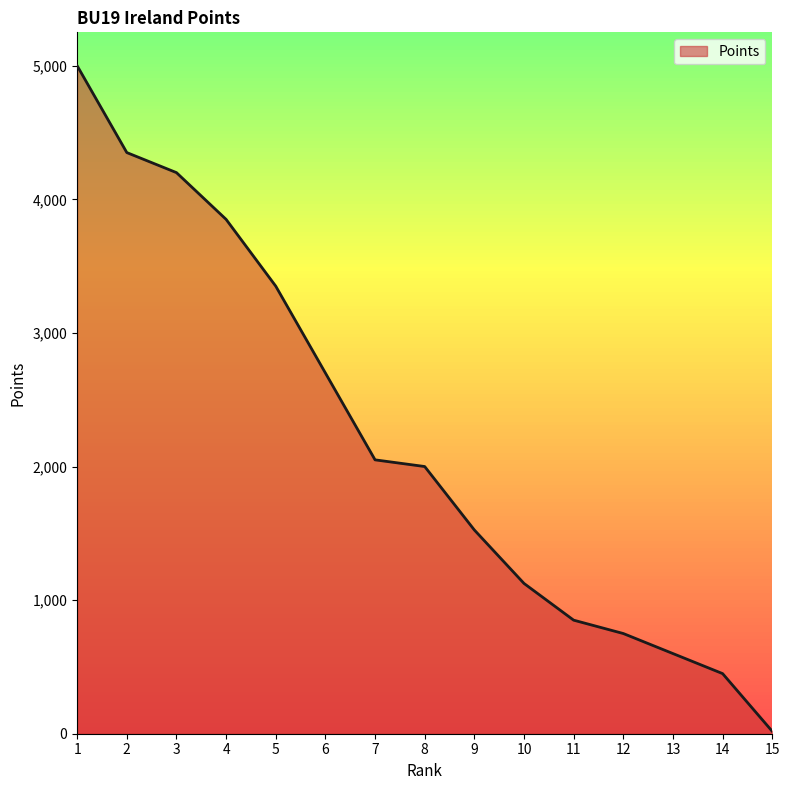

Reading left to right, what are all the values shown in this chart?

1=5000	2=4350	3=4200	4=3850	5=3350	6=2700	7=2050	8=2000	9=1525	10=1125	11=850	12=750	13=600	14=450	15=18